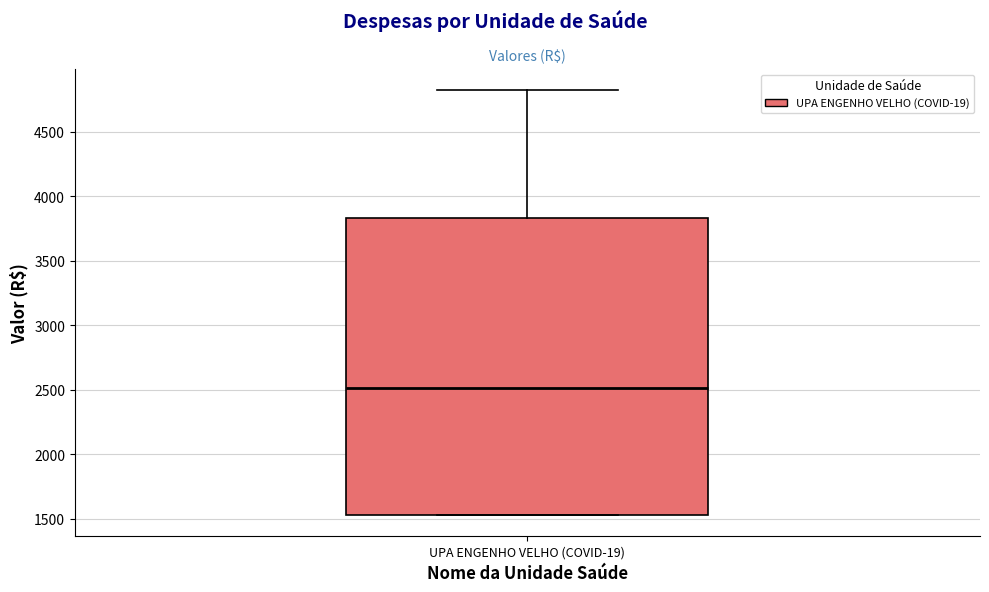

Read this box plot against the y-axis: the position of the median line, the range covered by the box, and the ends of both whiskers. The values are not printed on the chart, so give them approximately, as read against the axis.

median 2500, box 1550 to 3850, whiskers 1550 to 4800